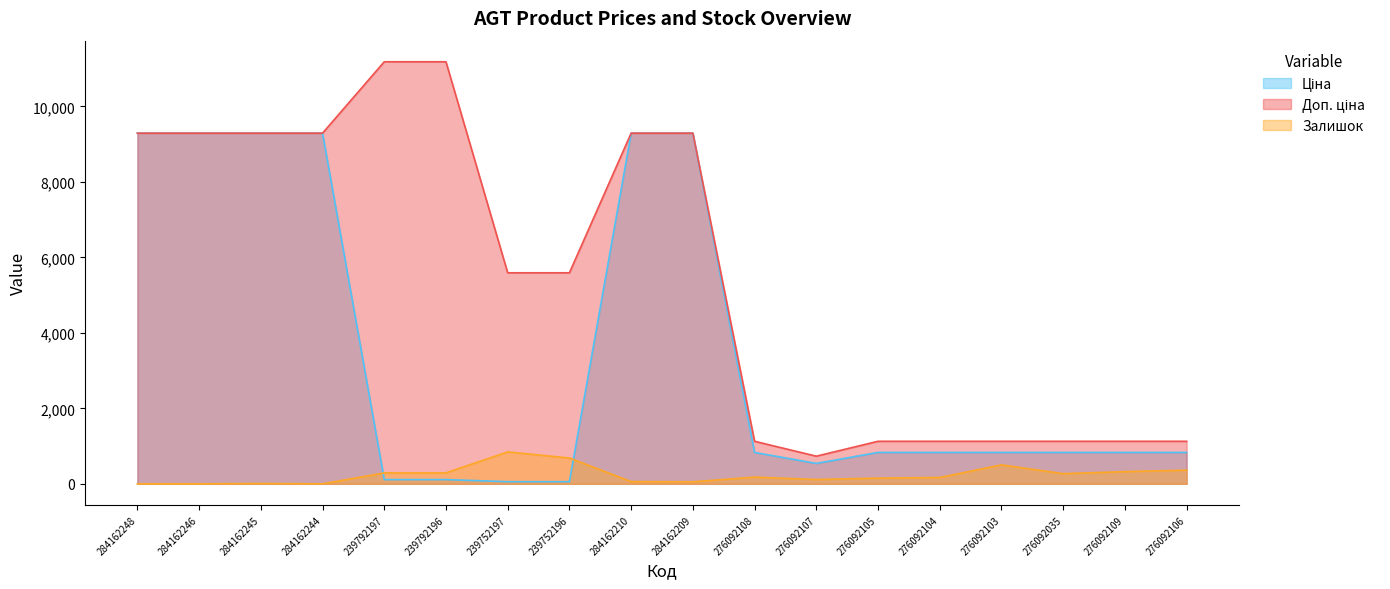

What is the label of the 16th point from the left?

276092035